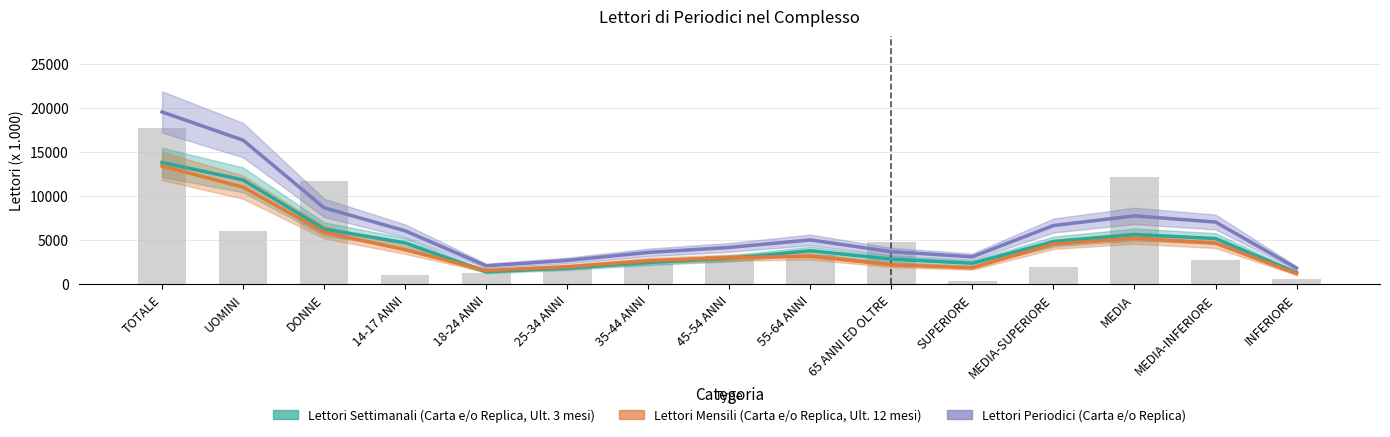

At 65 ANNI ED OLTRE, list the series in order from smallest to largest.

Lettori Mensili (Carta e/o Replica, Ult. 12 mesi), Lettori Settimanali (Carta e/o Replica, Ult. 3 mesi), Lettori Periodici (Carta e/o Replica)